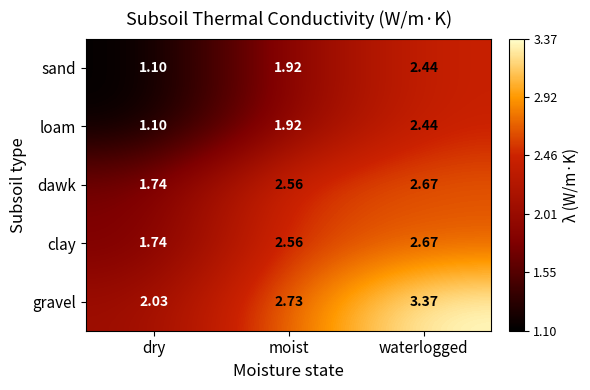

At which label does clay reach its peak?

waterlogged